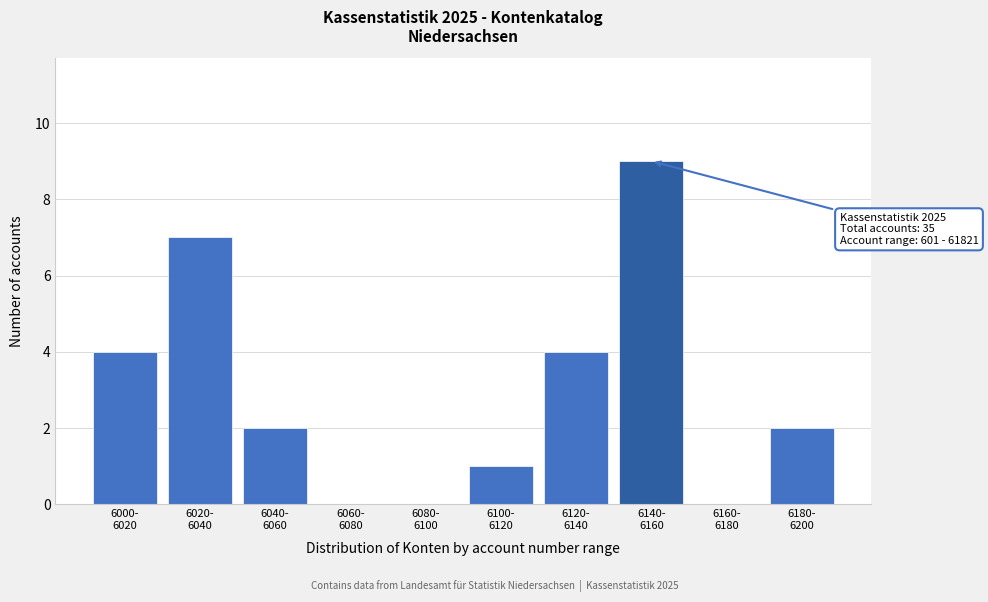

What is the sum of all values?

29